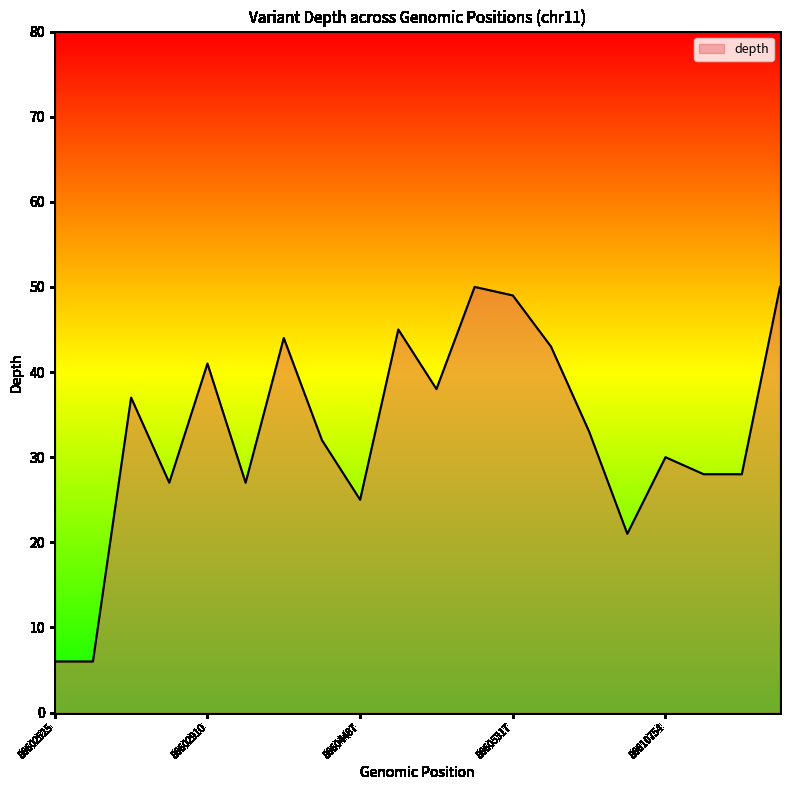

How many values are below 33?

10